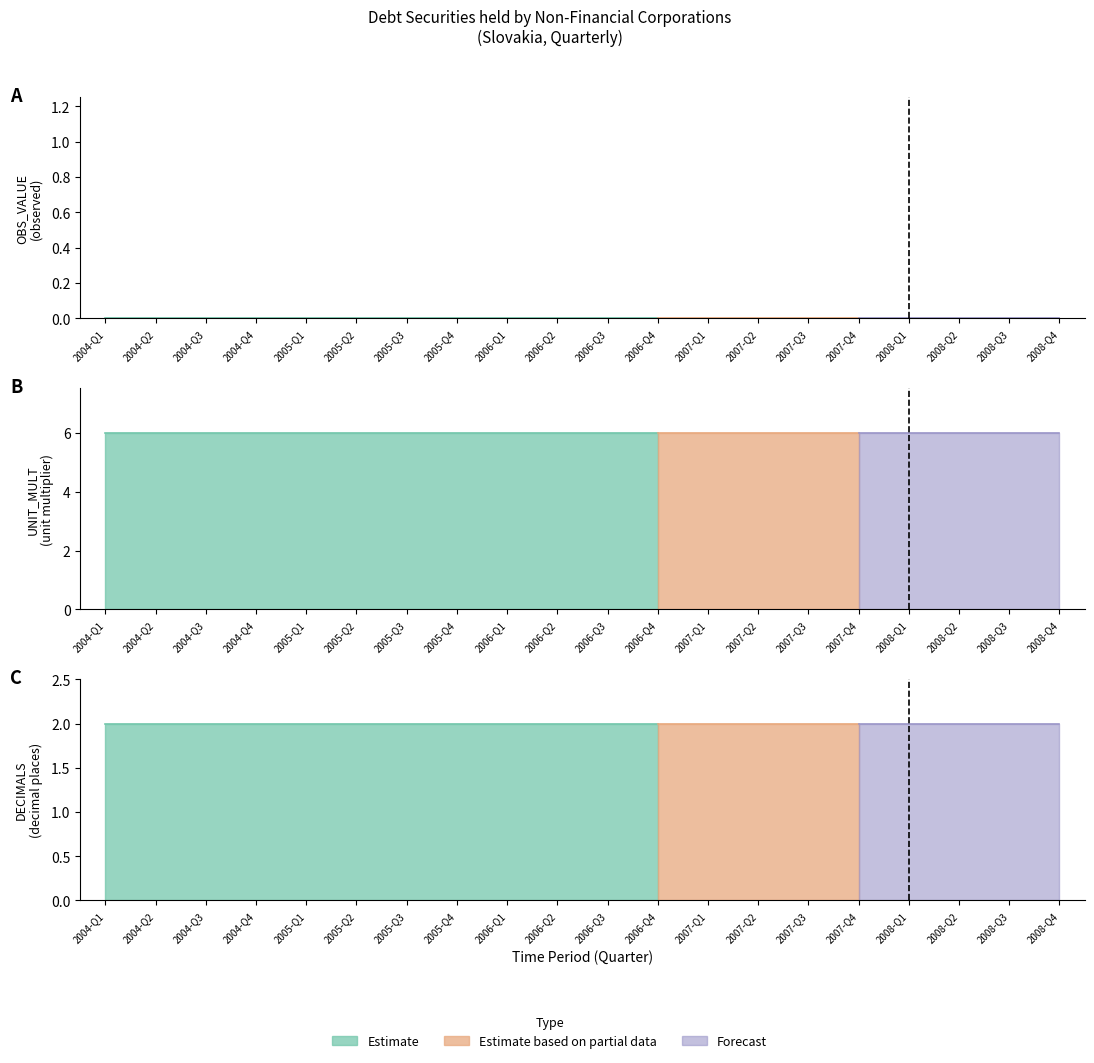

What is the label of the 18th point from the right?

2004-Q3